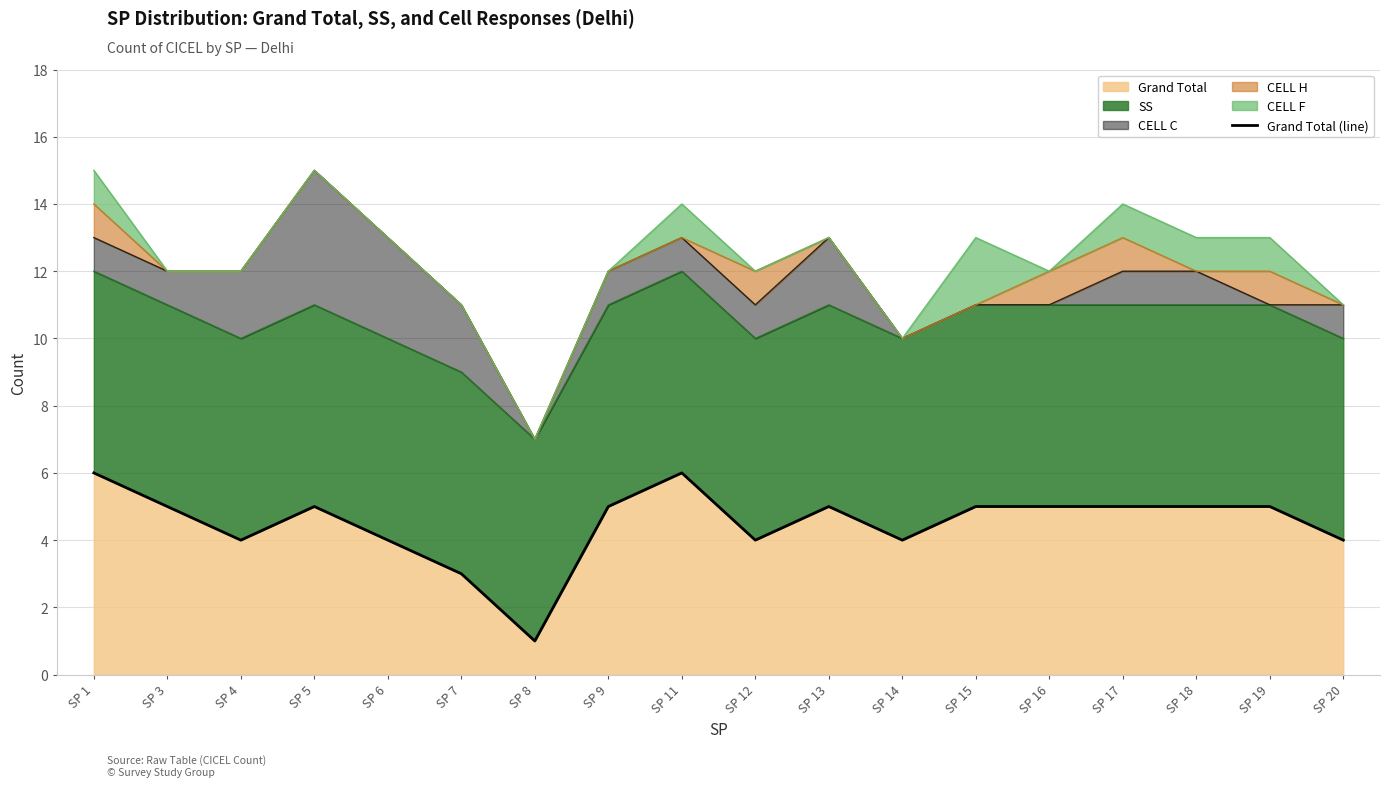

The chart shows a value of 4 at SP 20. True or false?

True